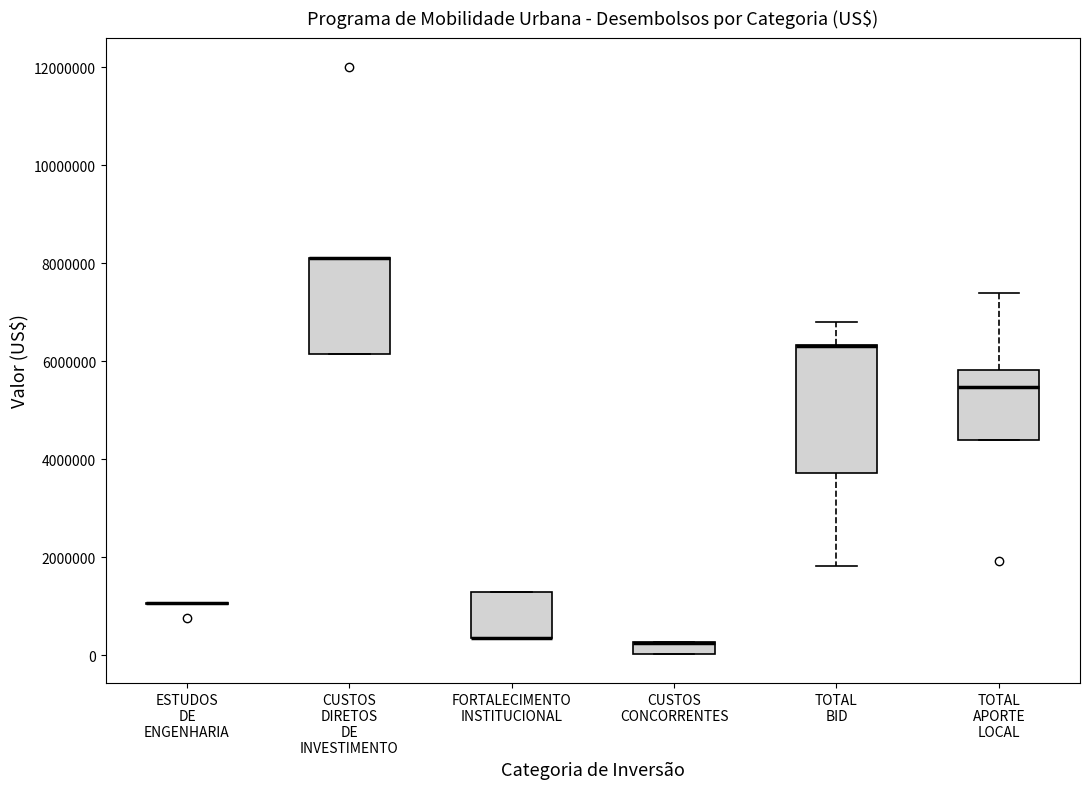

Which box is the tallest, from its lower edge to its upper edge?

TOTAL BID